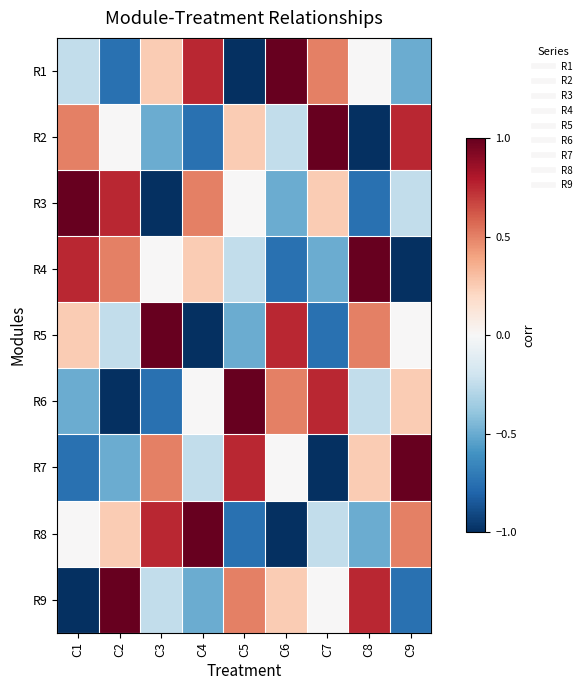

Which series has the largest total across all categories?

R1